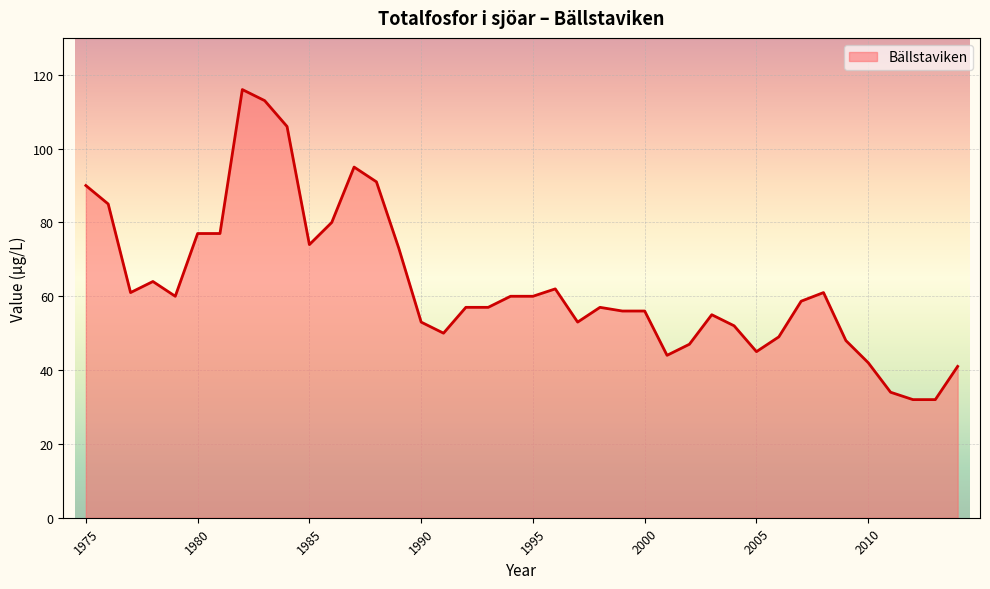

What is the maximum value shown in the chart?

116.0